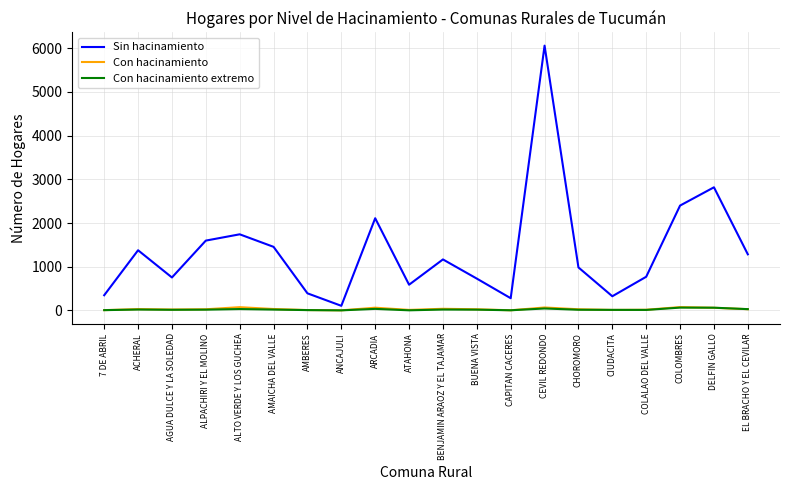

At which label is Sin hacinamiento closest to 3083?

DELFIN GALLO